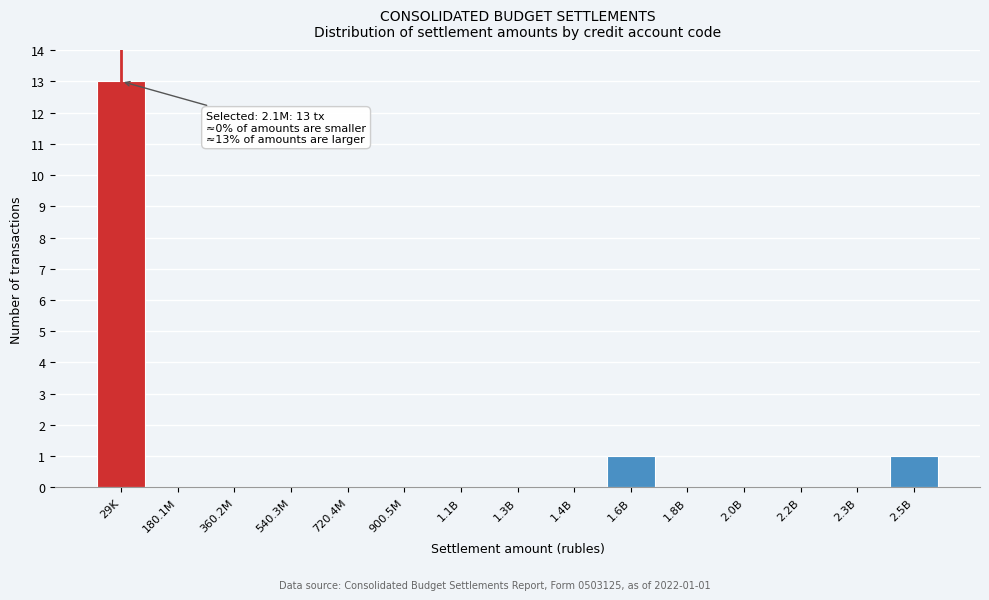

Reading left to right, list all the values displayed in this chart.

29K=13	180.1M=0	360.2M=0	540.3M=0	720.4M=0	900.5M=0	1.1B=0	1.3B=0	1.4B=0	1.6B=1	1.8B=0	2.0B=0	2.2B=0	2.3B=0	2.5B=1